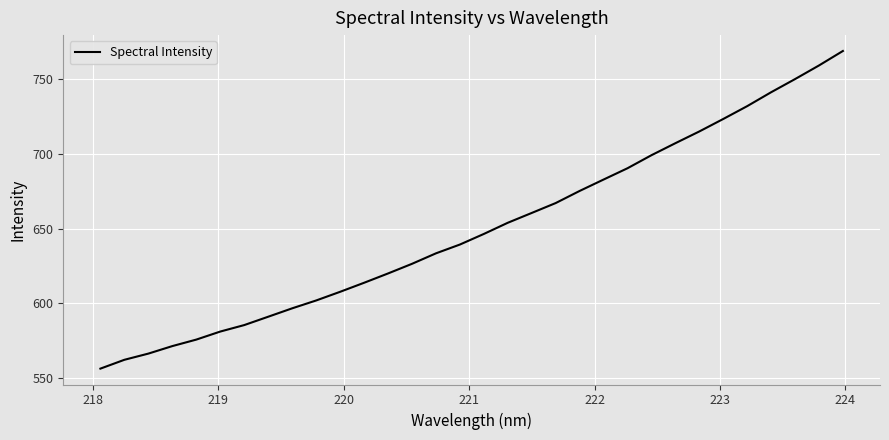

What is the minimum value shown in the chart?

556.4